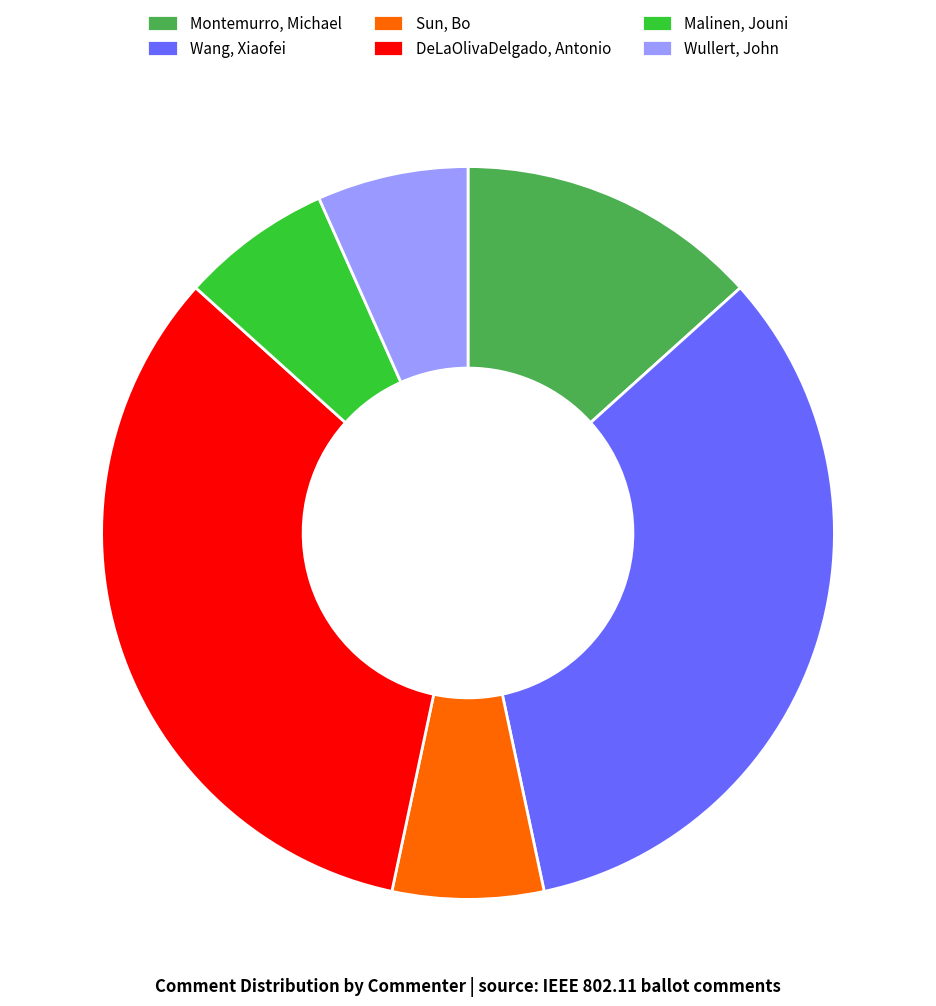

Count the number of slices in the pie.

6